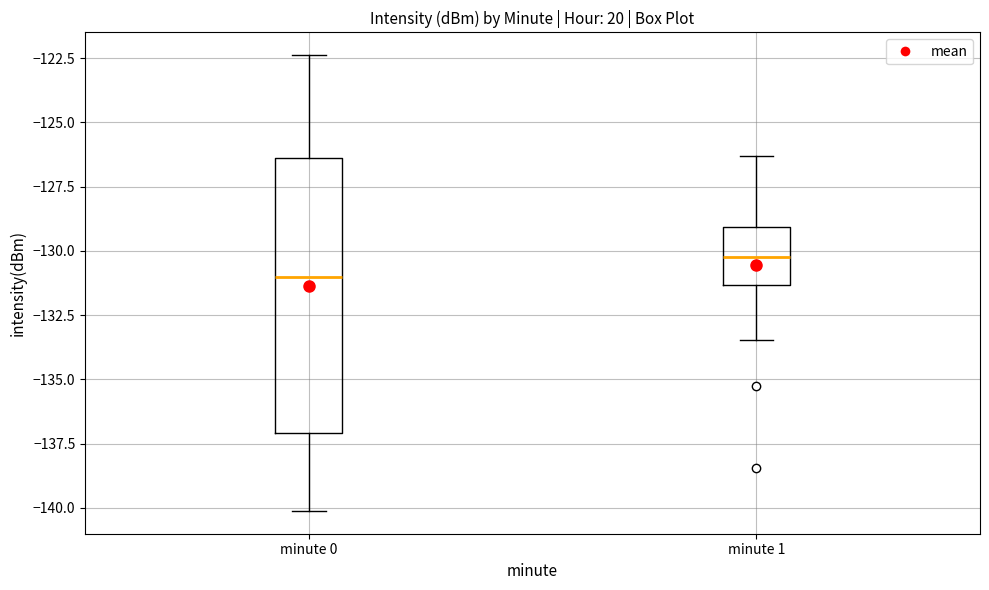

Which box has the highest median line?

minute 1